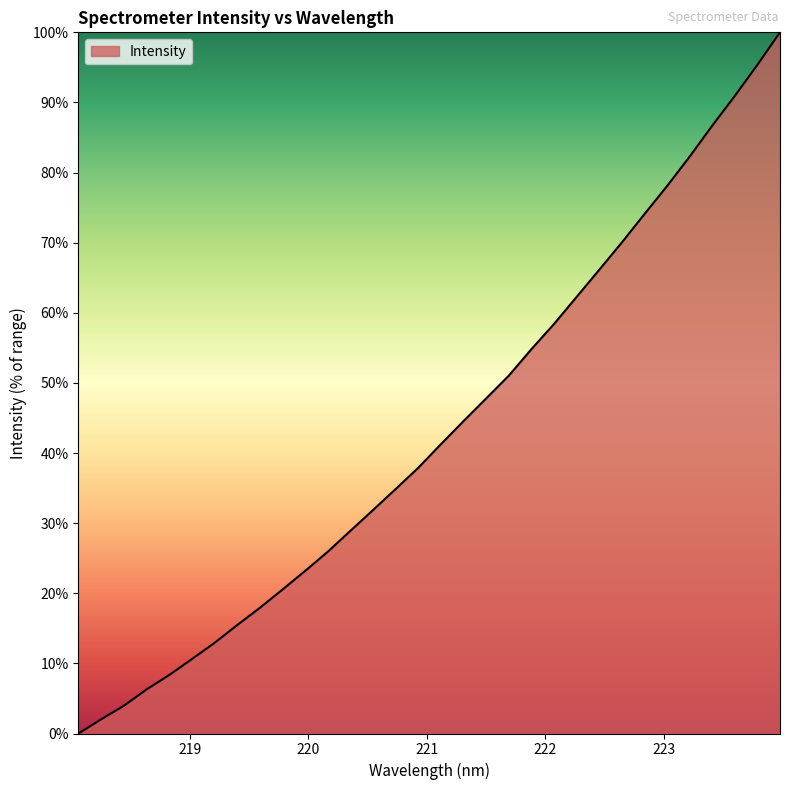

What is the average value?

43.3